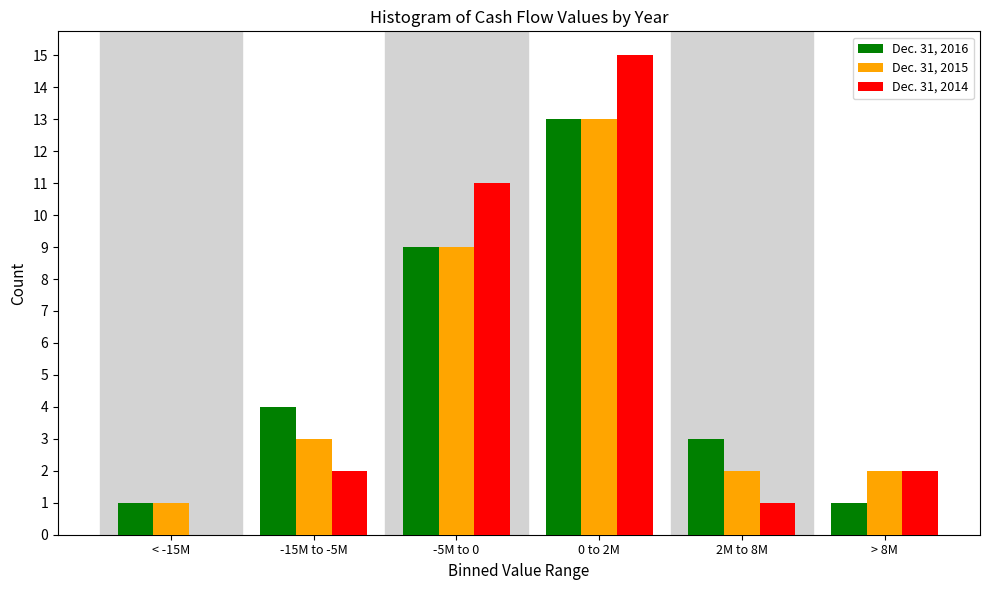

Reading left to right, what are all the values shown in this chart?

Dec. 31, 2016: < -15M=1	-15M to -5M=4	-5M to 0=9	0 to 2M=13	2M to 8M=3	> 8M=1
Dec. 31, 2015: < -15M=1	-15M to -5M=3	-5M to 0=9	0 to 2M=13	2M to 8M=2	> 8M=2
Dec. 31, 2014: < -15M=0	-15M to -5M=2	-5M to 0=11	0 to 2M=15	2M to 8M=1	> 8M=2